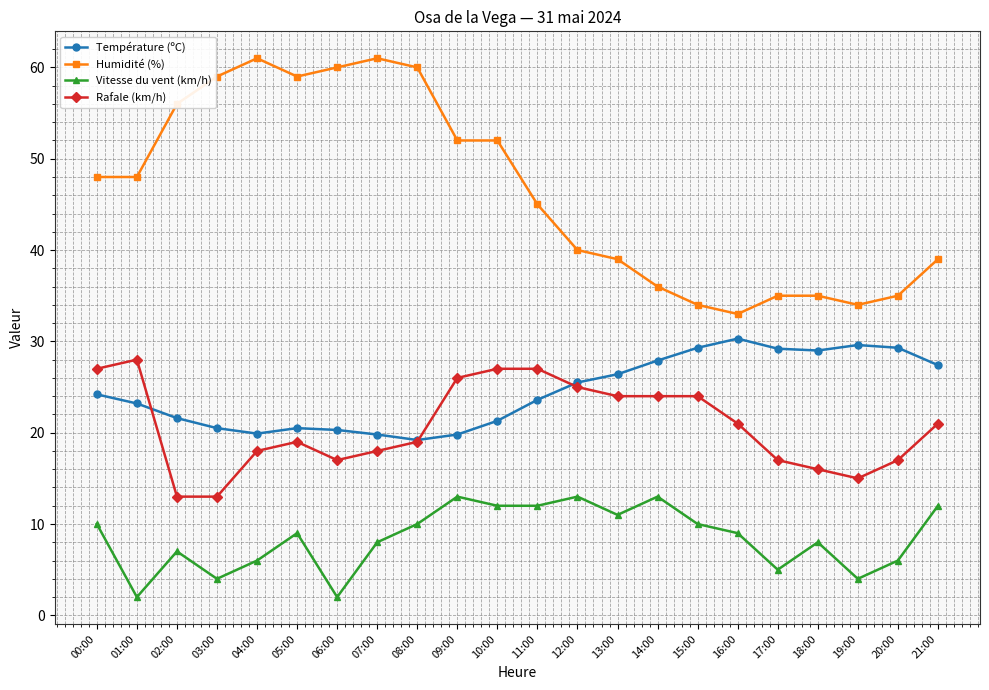

Which series has the largest total across all categories?

Humidité (%)